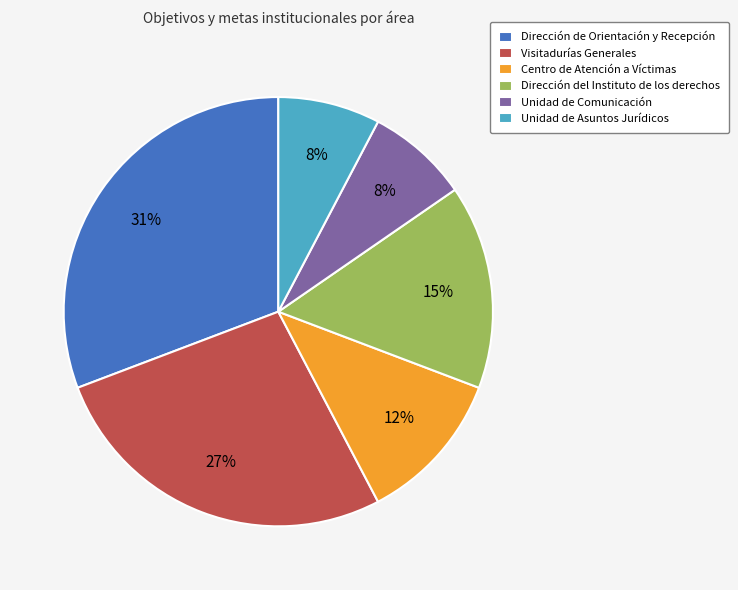

What is the largest slice in the pie chart?

Dirección de Orientación y Recepción